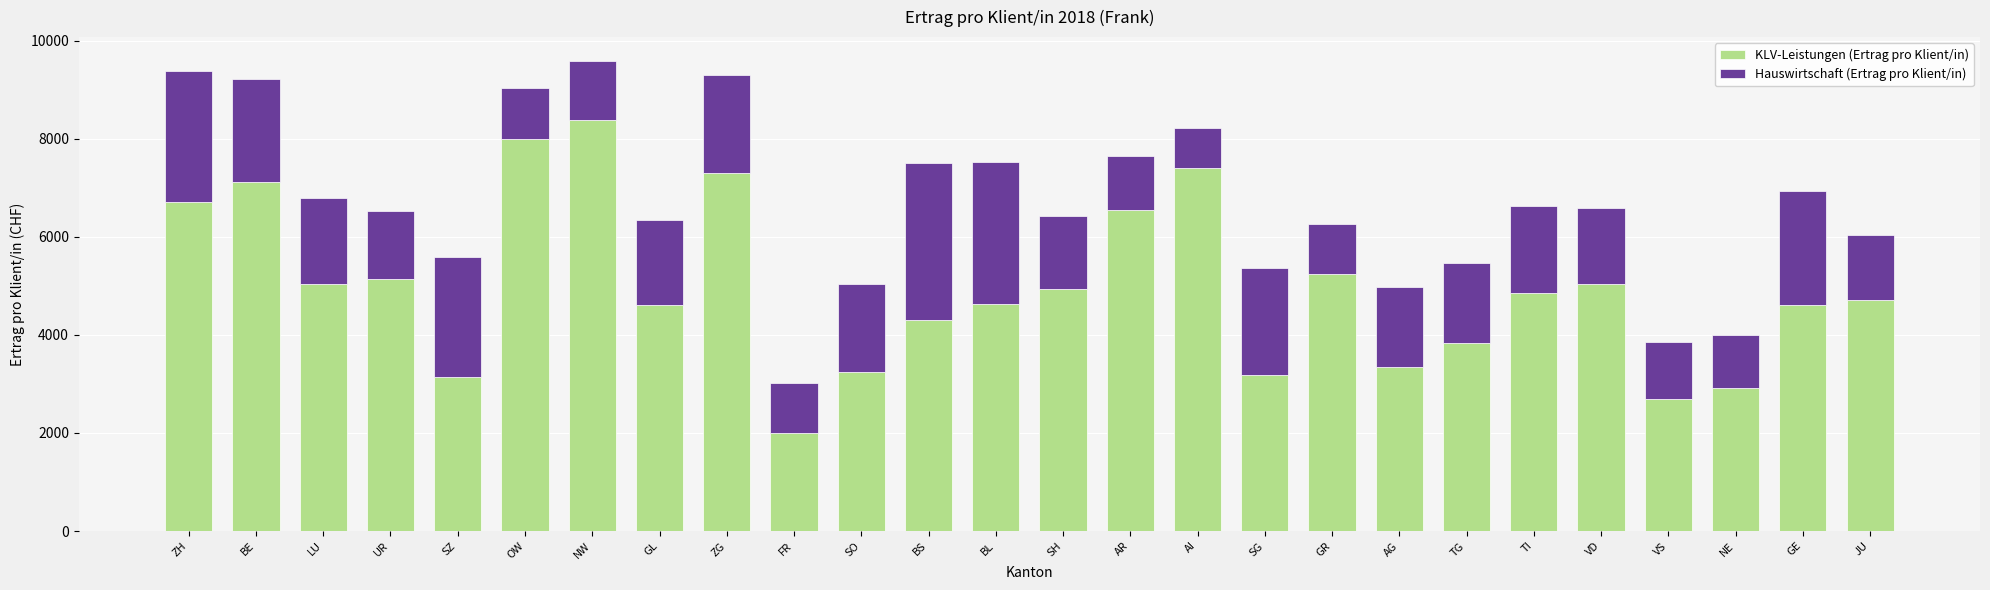

At which category is the sum across all series the highest?

NW